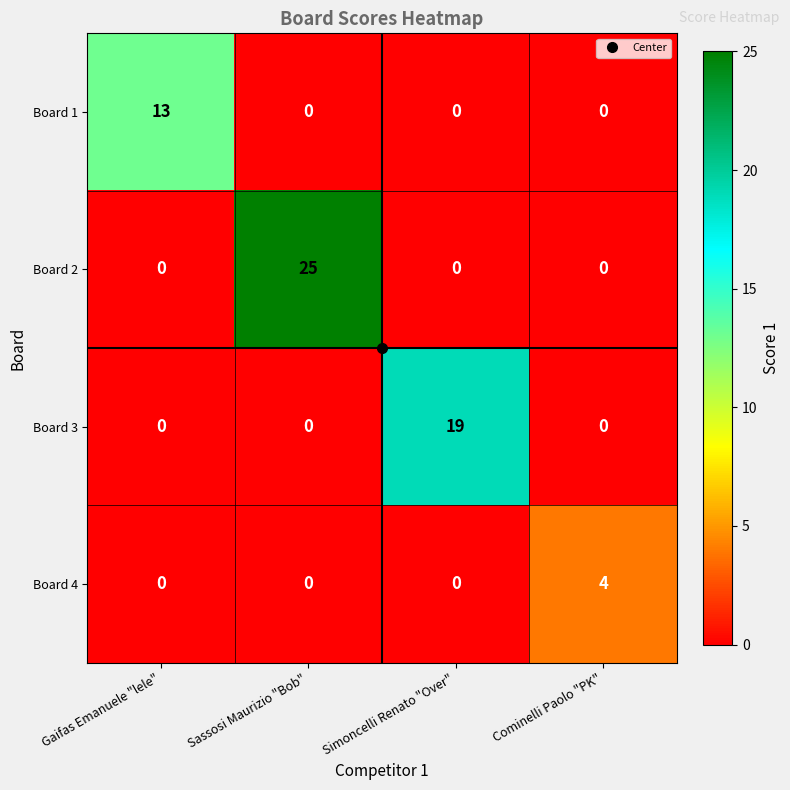

List the series in order of their overall mean, highest first.

Board 2, Board 3, Board 1, Board 4